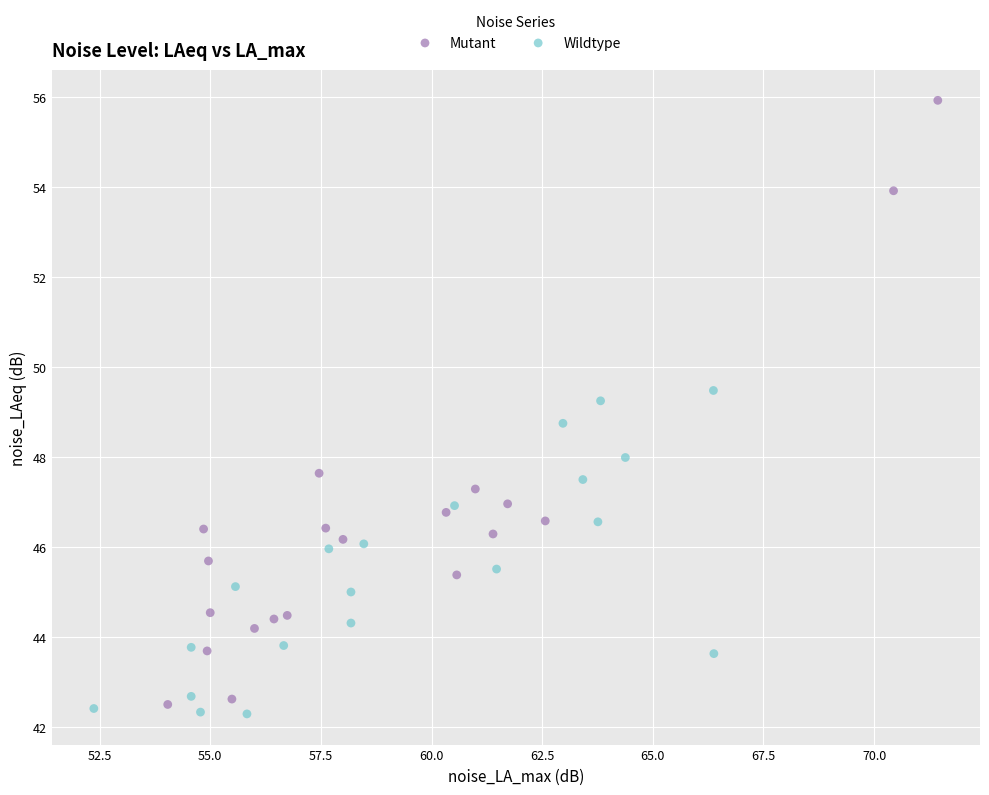

Which series contains the lowest Y value?

Wildtype